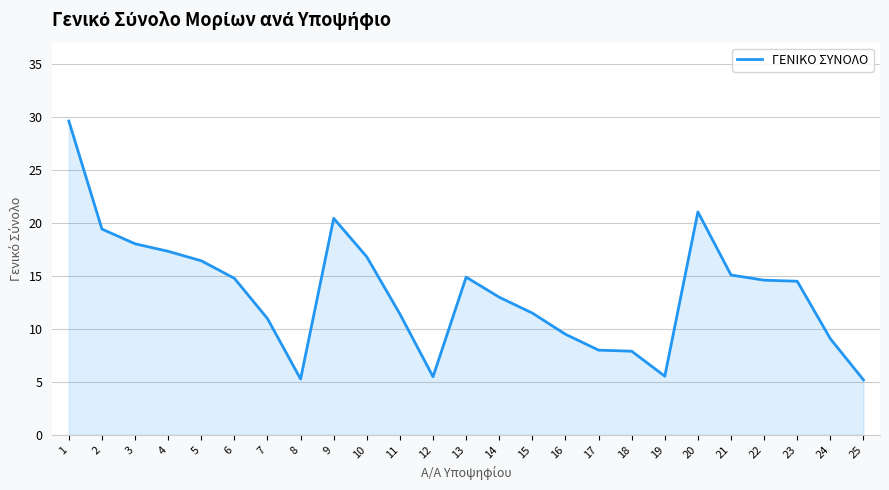

What is the maximum value shown in the chart?

29.6